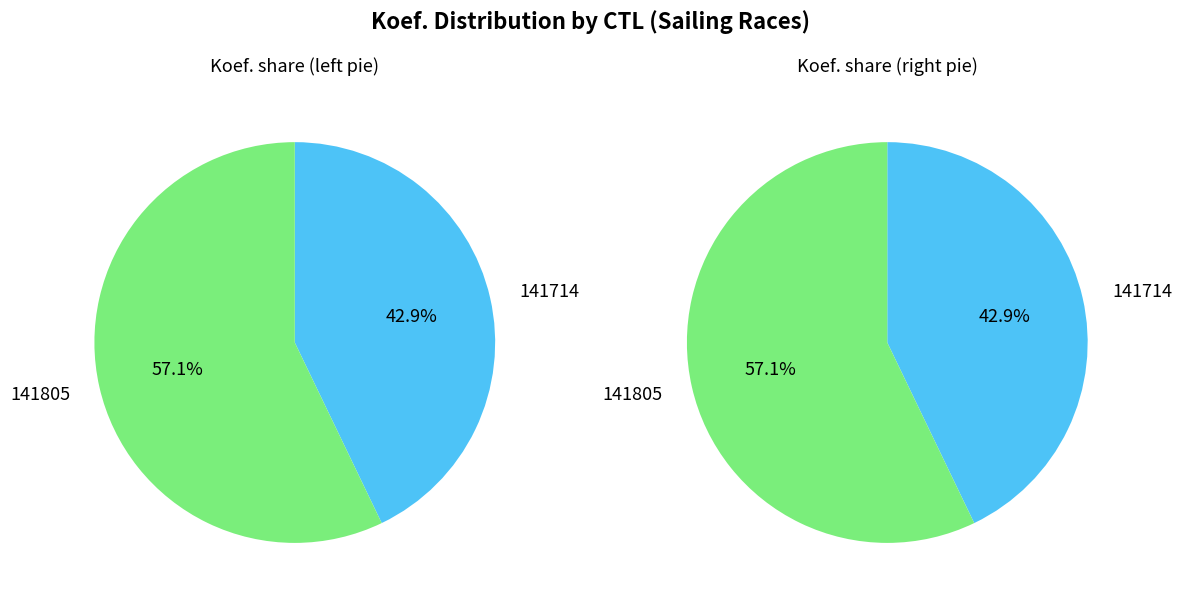

Which has a higher value, 141805 or 141714?

141805